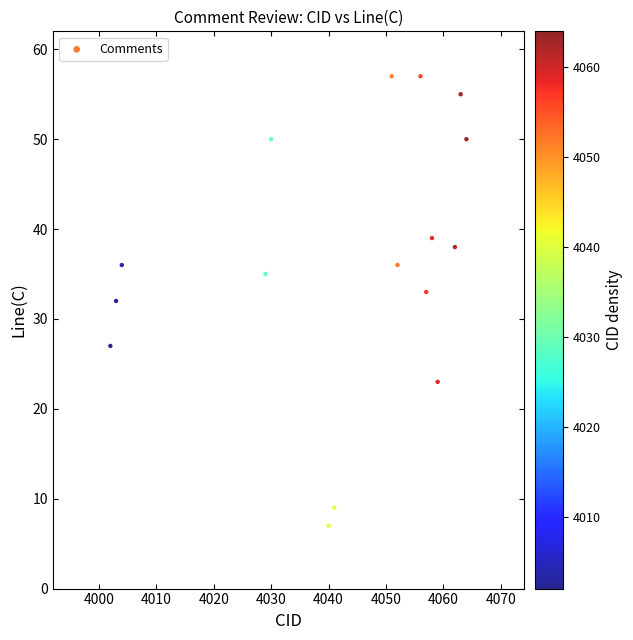

What is the range of X values (max minus min)?

62